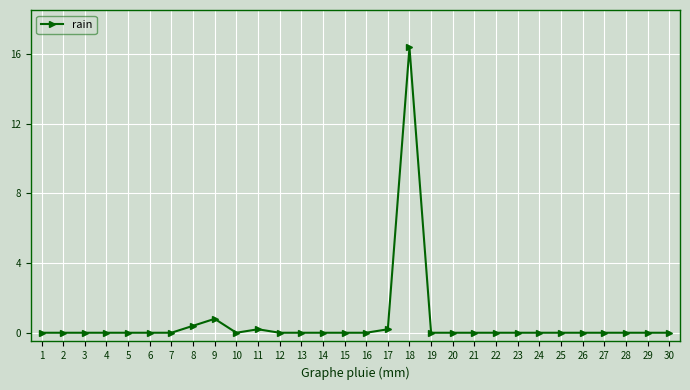

What is the sum of the values at 8 and 7?

0.4